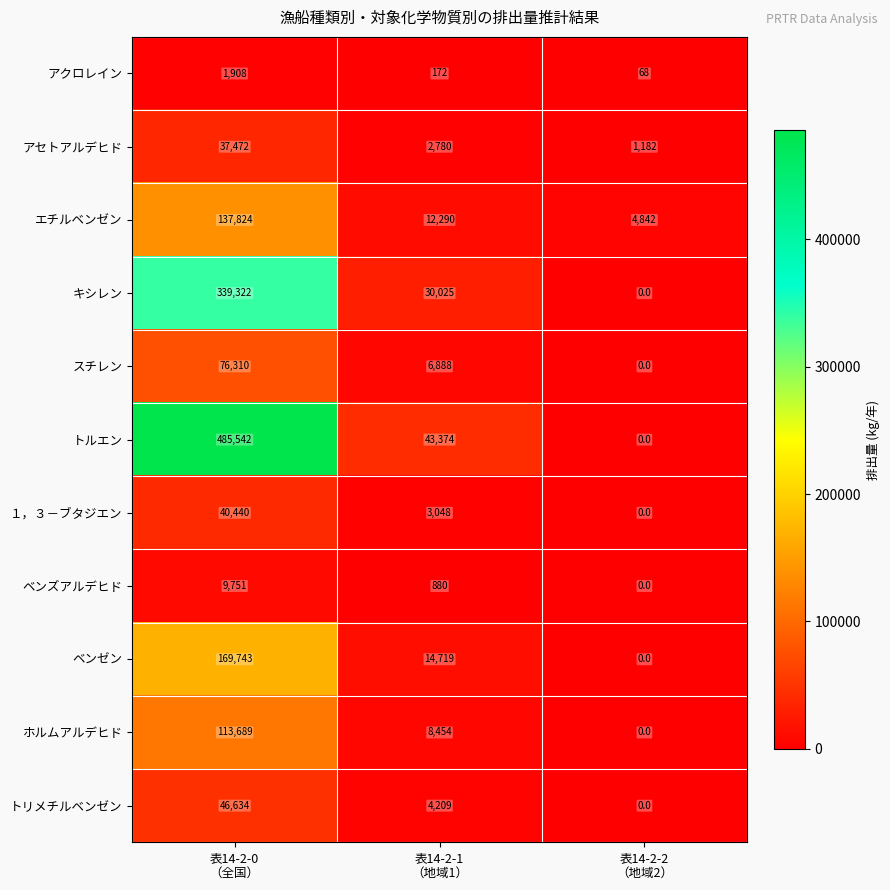

How many data points in スチレン are less than 6888?

1